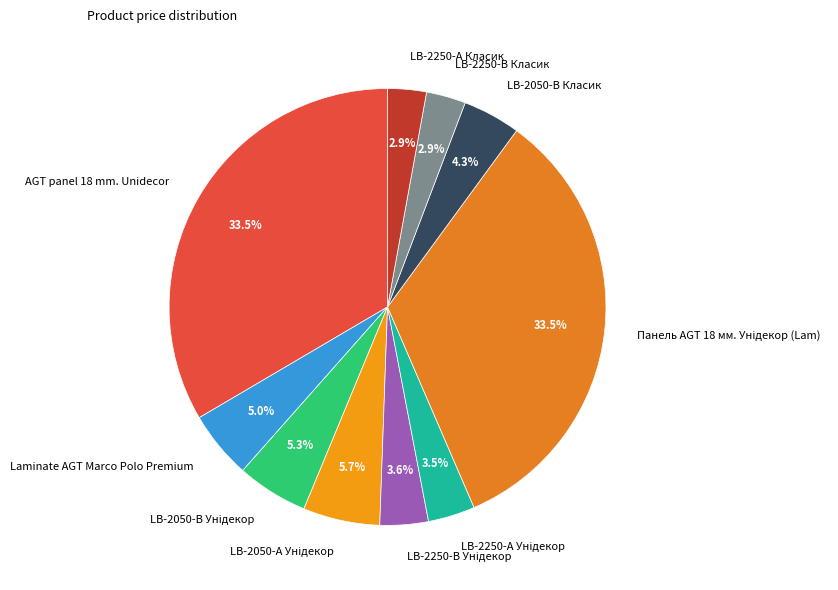

Do LB-2250-А Класик and LB-2250-В Класик together represent more than half of the pie?

No